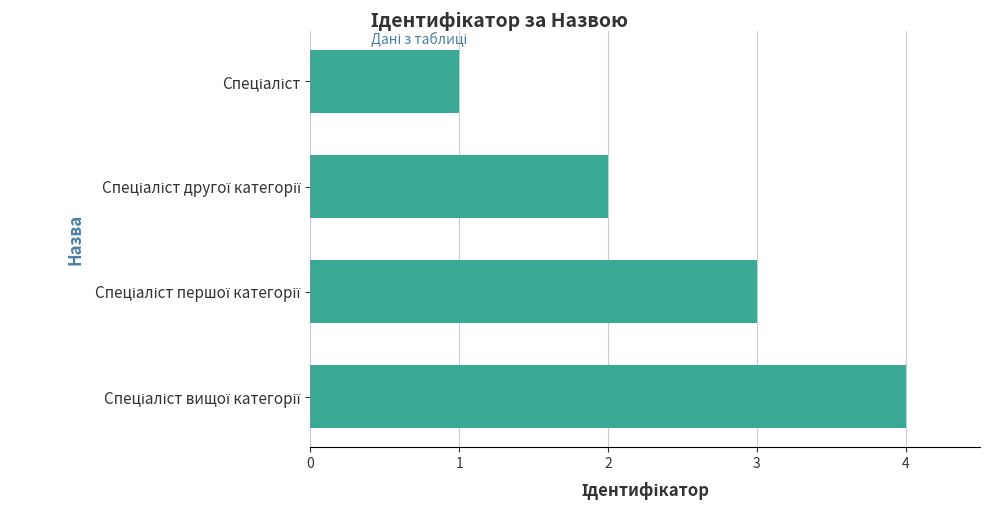

What is the difference between the maximum and minimum values?

3